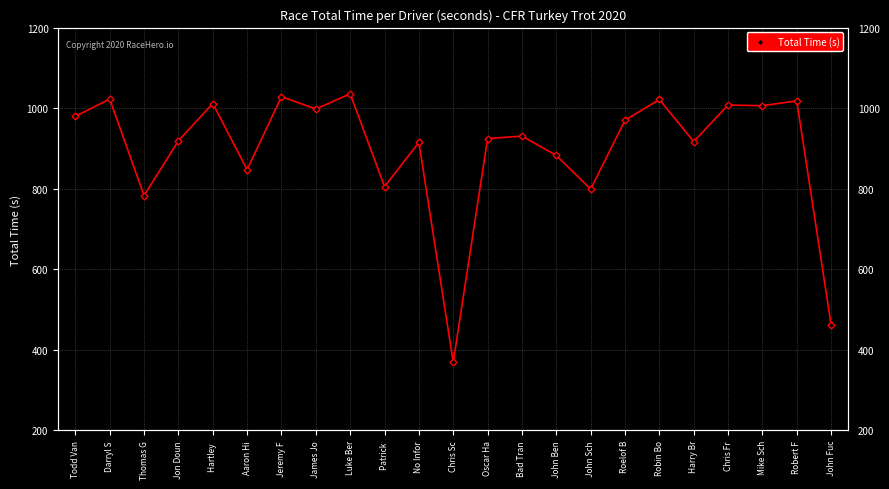

What is the sum of all values?

20653.6